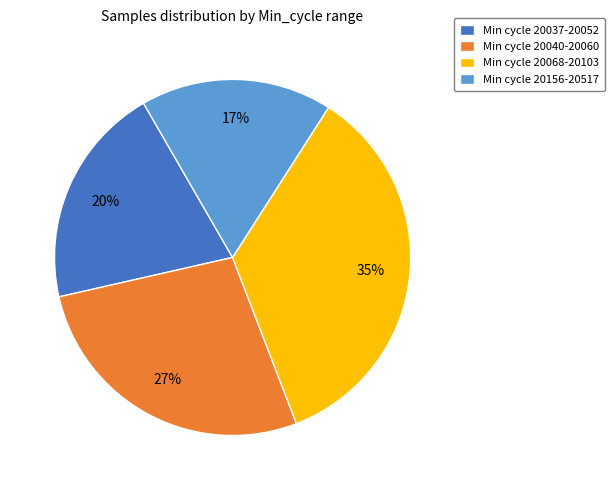

What is the largest slice in the pie chart?

Min cycle 20068-20103